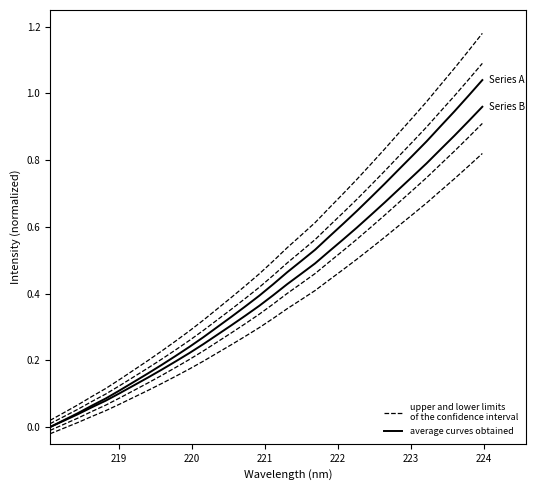

The value of average curves obtained at 218 is 0.5. True or false?

False